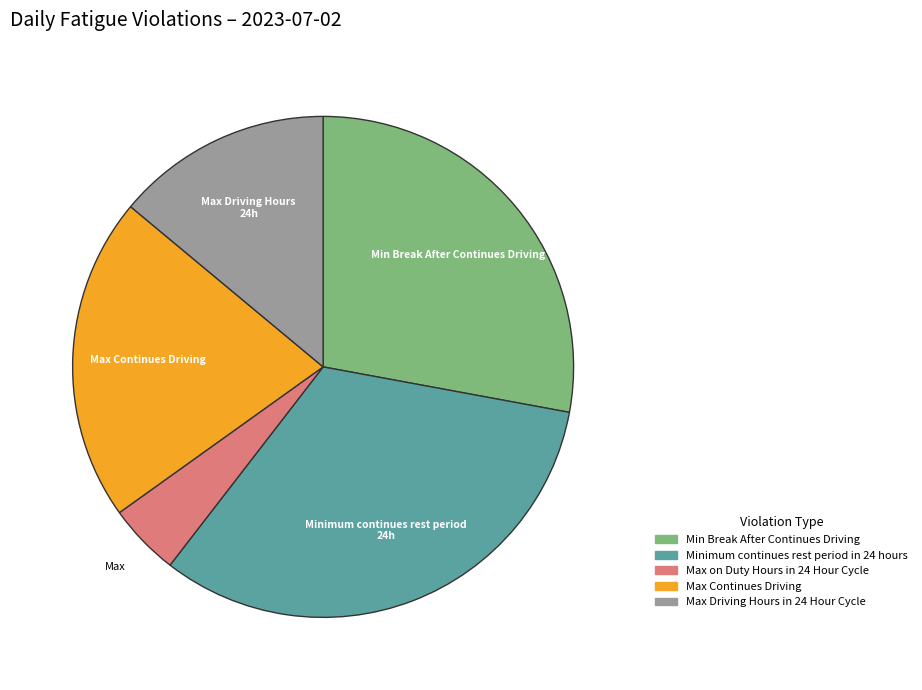

Rank the categories by value from lowest to highest.

Max on Duty Hours in 24 Hour Cycle, Max Driving Hours in 24 Hour Cycle, Max Continues Driving, Min Break After Continues Driving, Minimum continues rest period in 24 hours